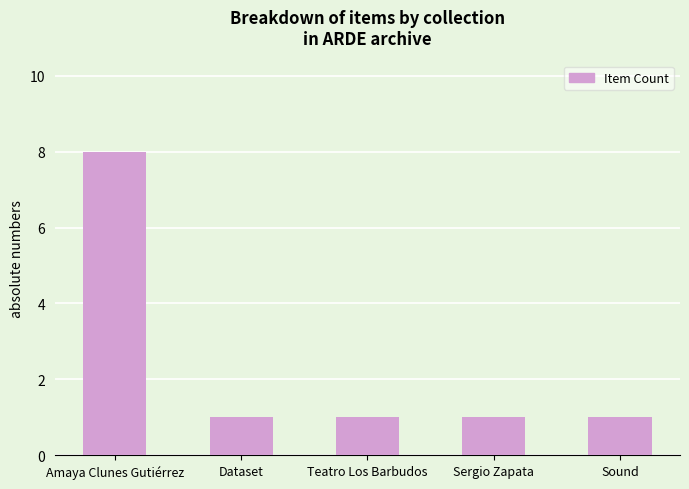

What is the value of the 2nd bar from the left?

1